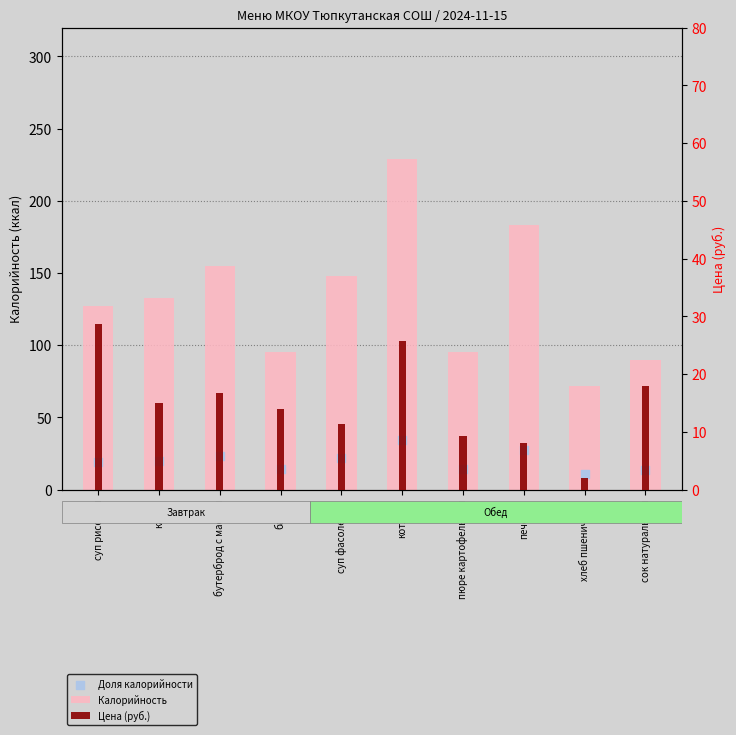

Which series contains the highest Y value?

Калорийность